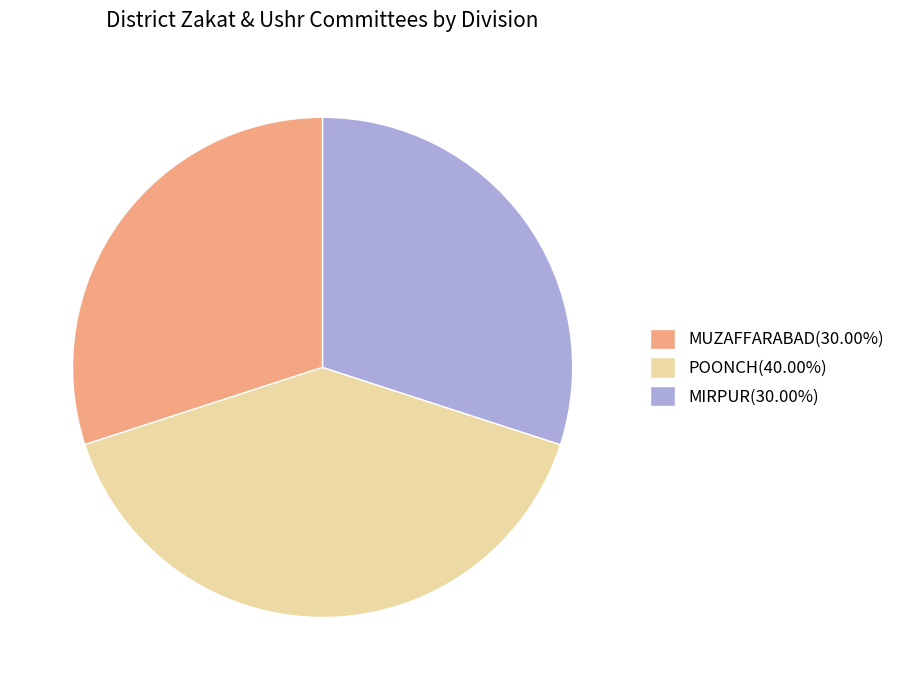

Does MIRPUR(30.00%) represent more than half of the total?

No